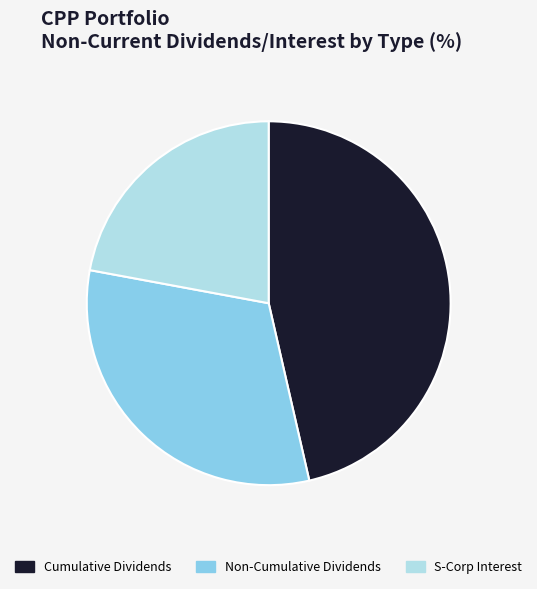

Which slice is the largest?

Cumulative Dividends